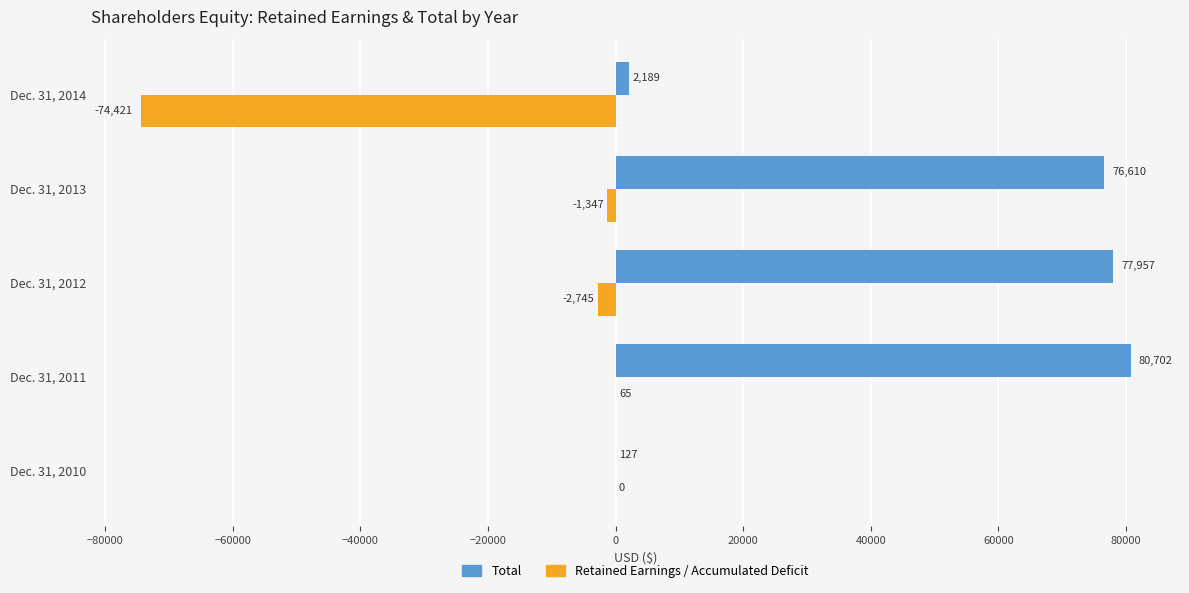

True or false: Retained Earnings / Accumulated Deficit has a value of -74421 at Dec. 31, 2014.

True